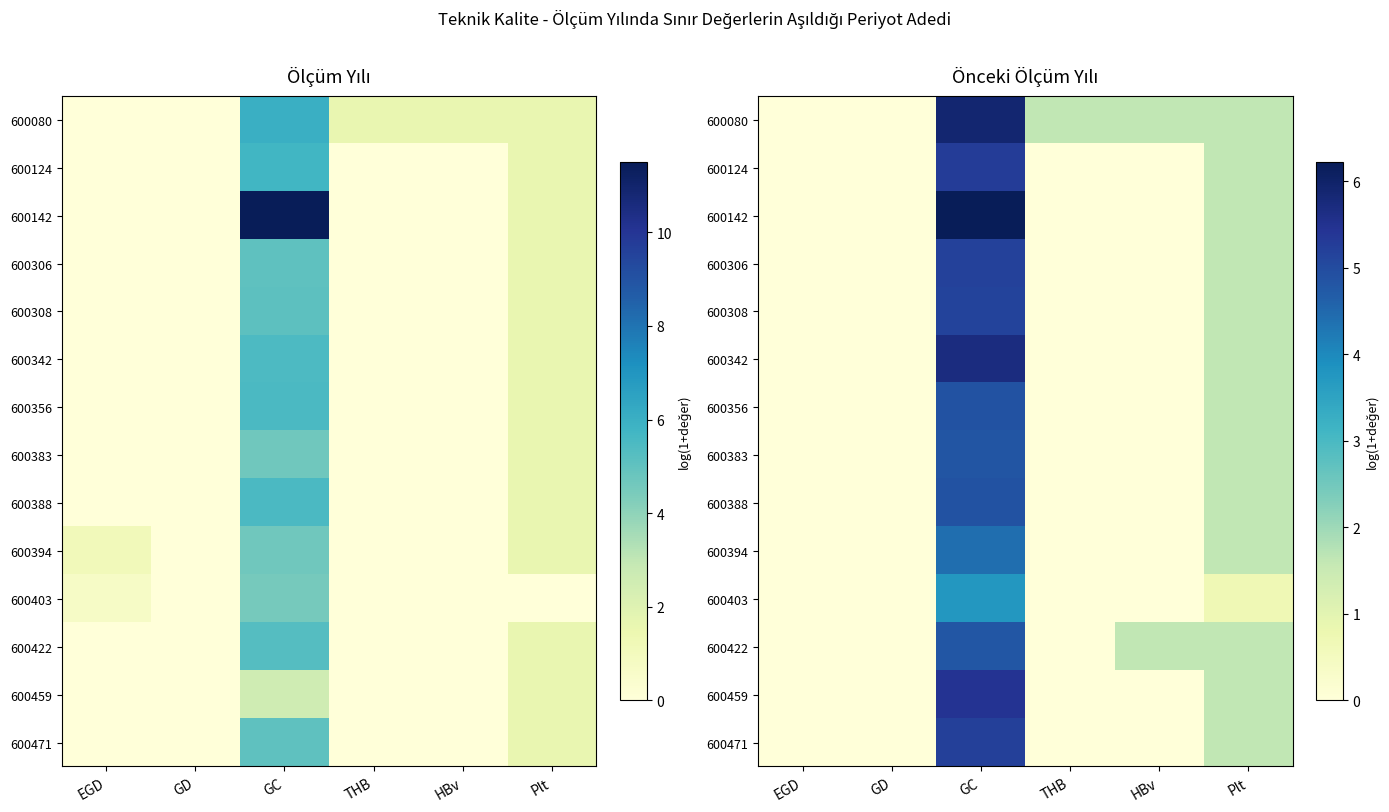

Rank the series by their maximum value, from lowest to highest.

600403, 600394, 600422, 600383, 600356, 600388, 600308, 600306, 600471, 600124, 600459, 600342, 600080, 600142